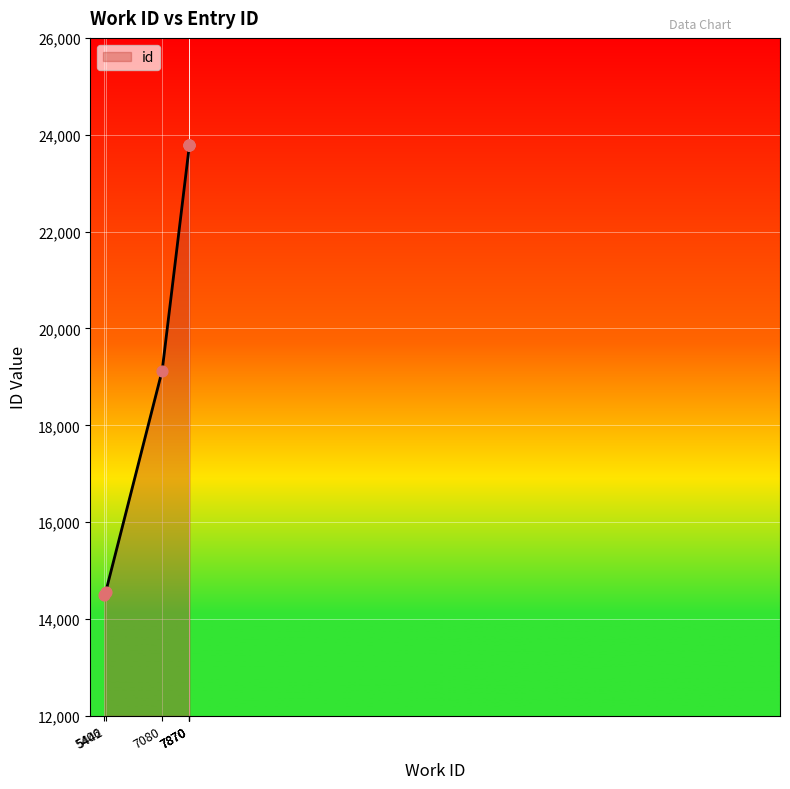

Approximately how many times larger is the value at 7870 compared to 5406?

1.6